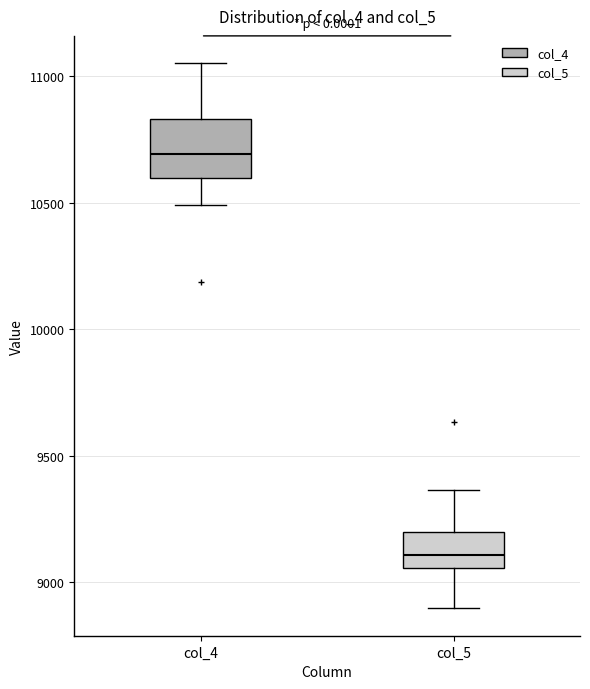

Which box's median line is the highest?

col_4